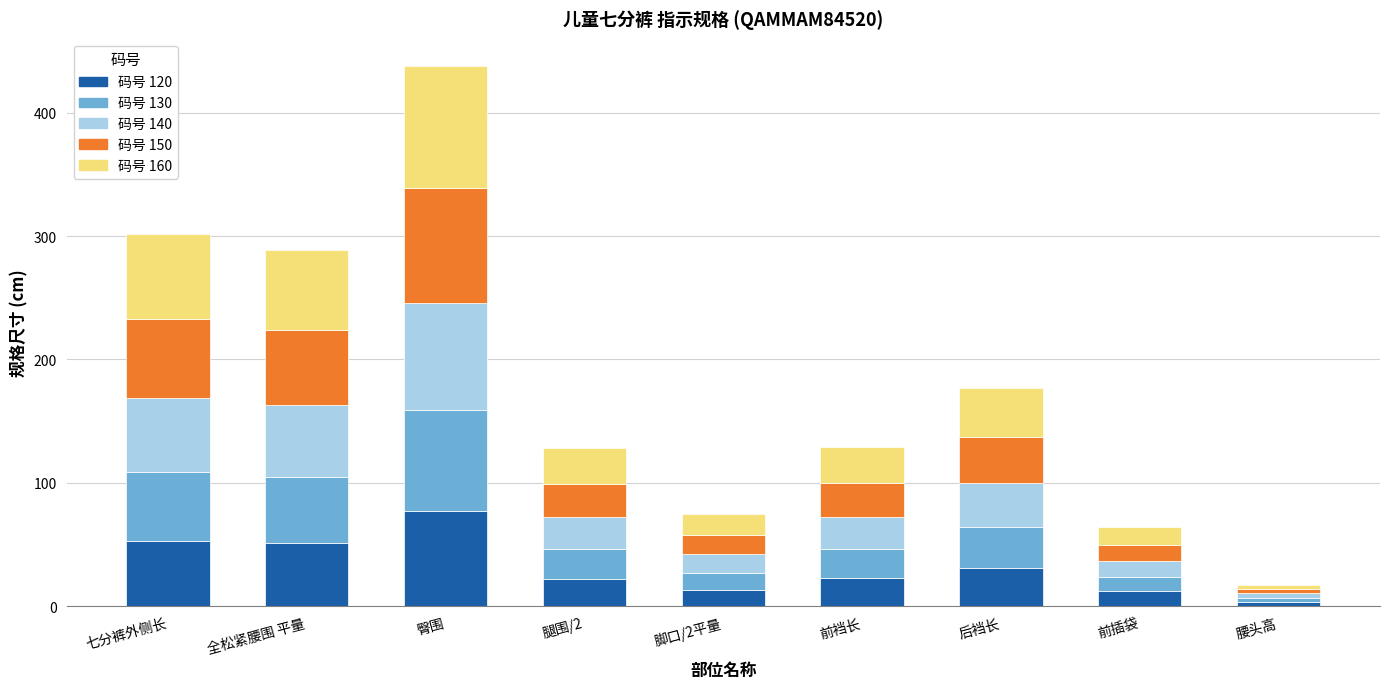

At which category is the sum across all series the highest?

臀围